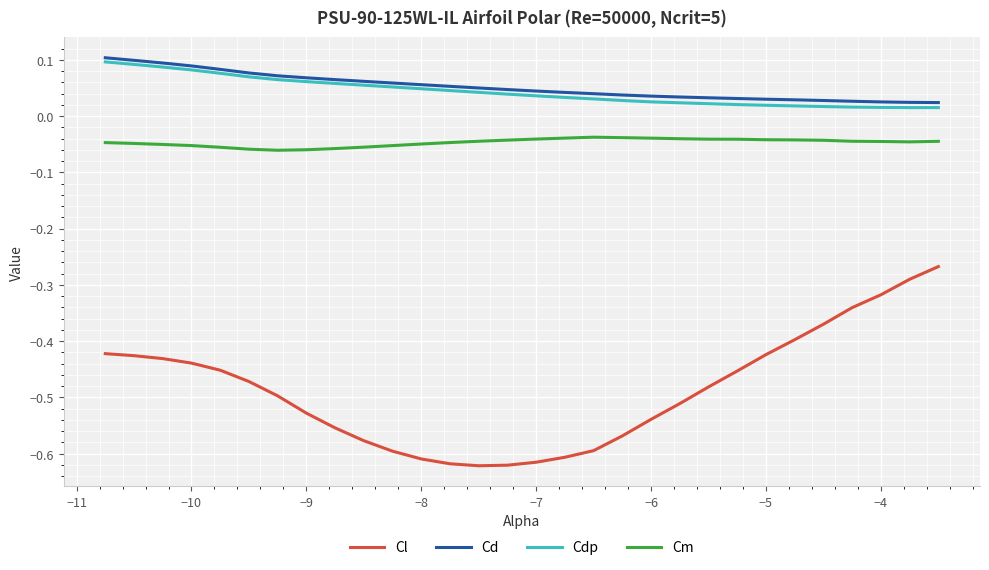

True or false: Cm and Cd cross at least once.

False